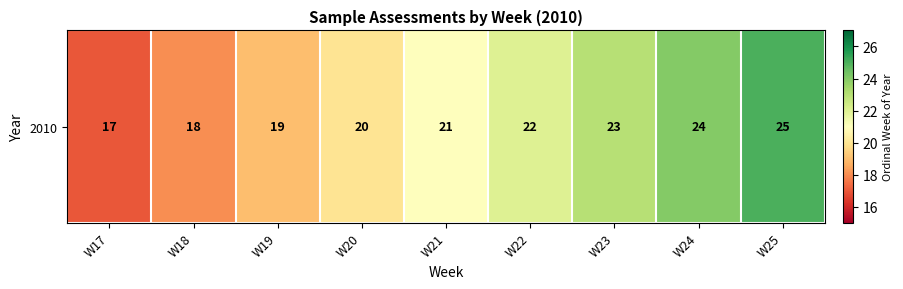

Is it true that the value at W20 is 34?

False